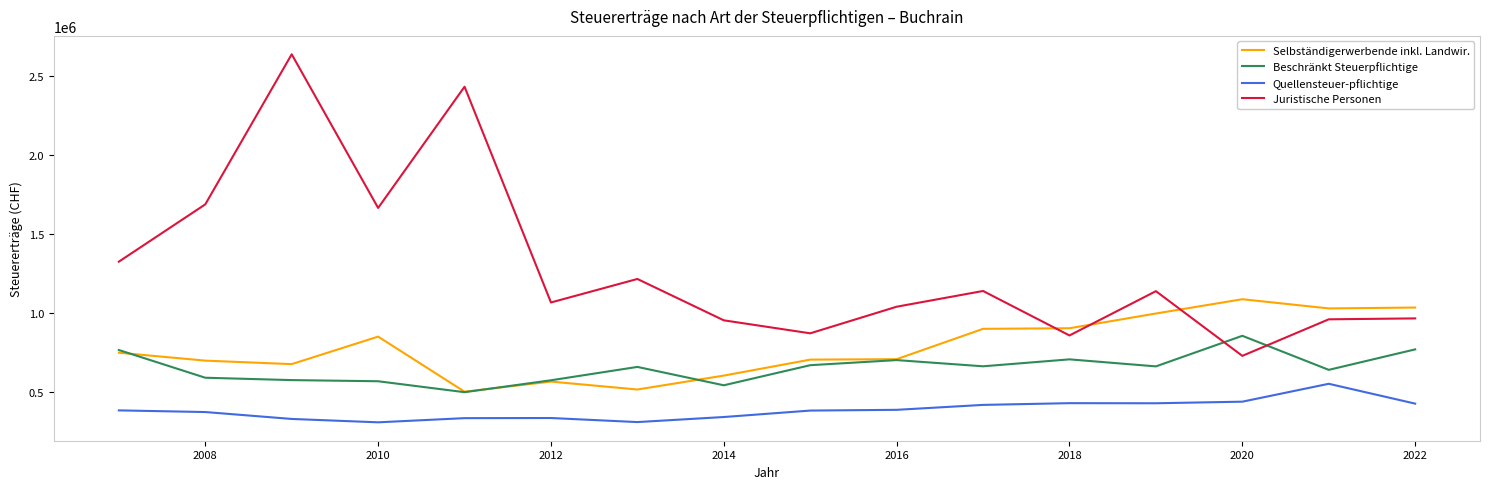

What are all the series names shown in the legend?

Selbständigerwerbende inkl. Landwir., Beschränkt Steuerpflichtige, Quellensteuer­pflichtige, Juristische Personen